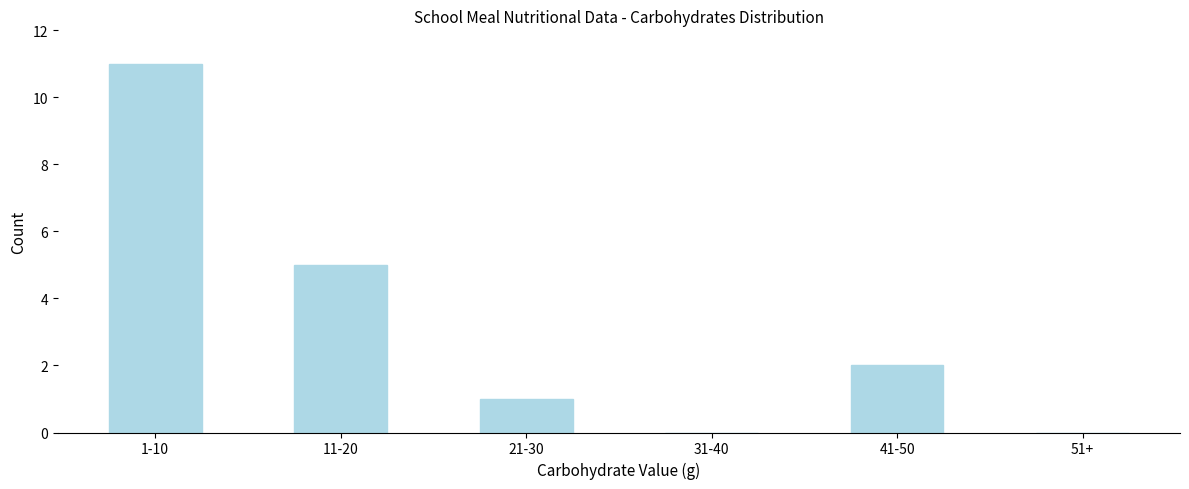

Reading right to left, what are all the values shown in this chart?

51+=0	41-50=2	31-40=0	21-30=1	11-20=5	1-10=11